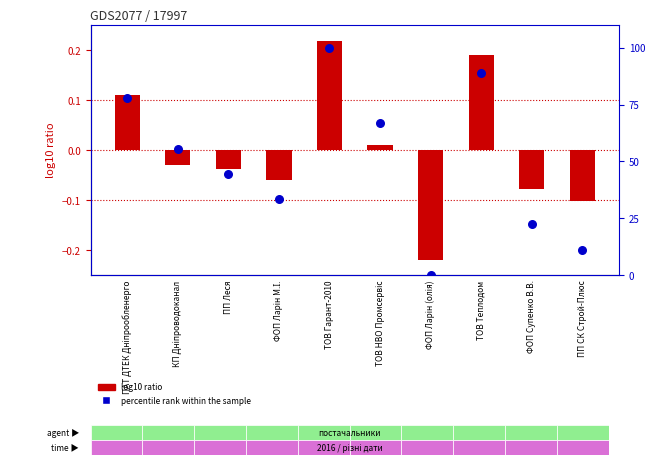

Which series contains the highest Y value?

percentile rank within the sample